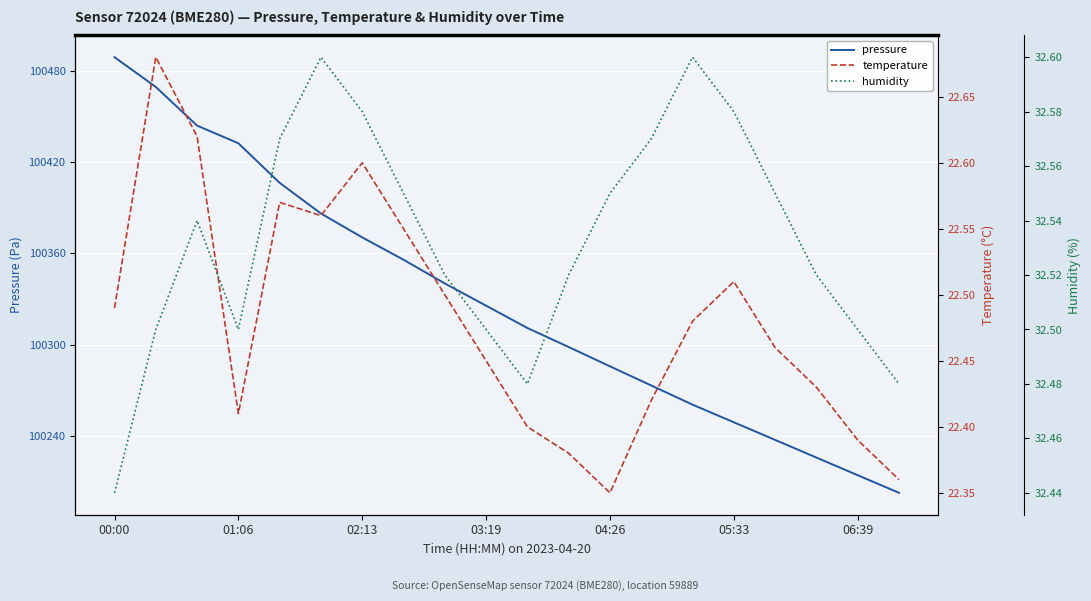

What is the greatest value displayed?

100489.0